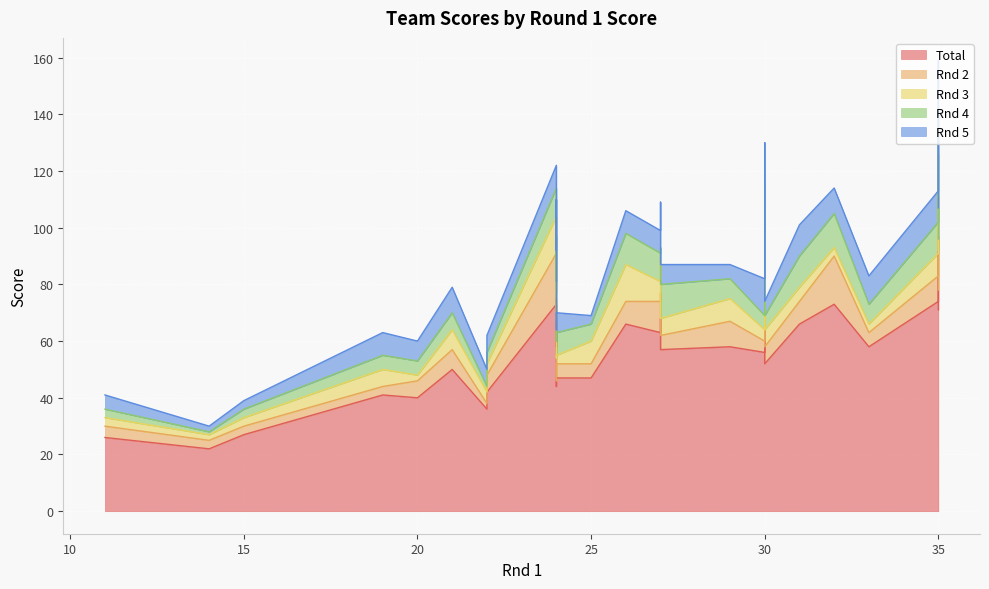

At how many categories does at least one series exceed 16?

32